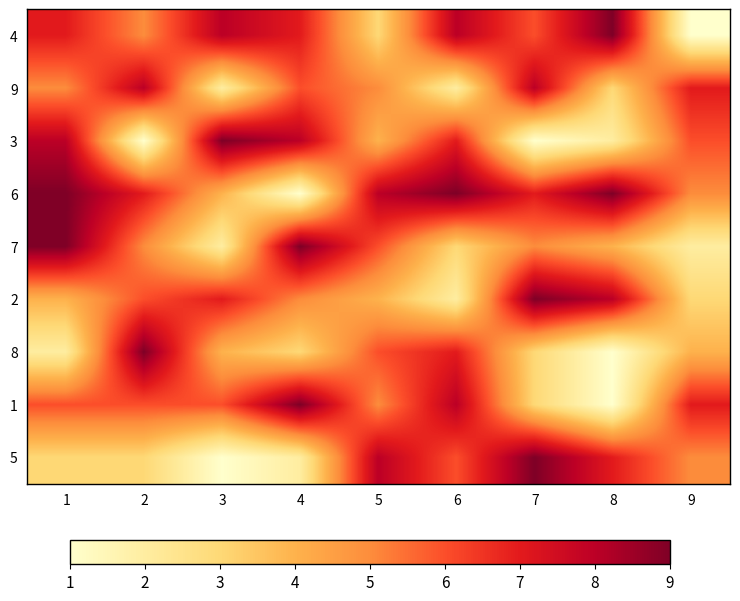

What is the minimum value shown in the chart?

1